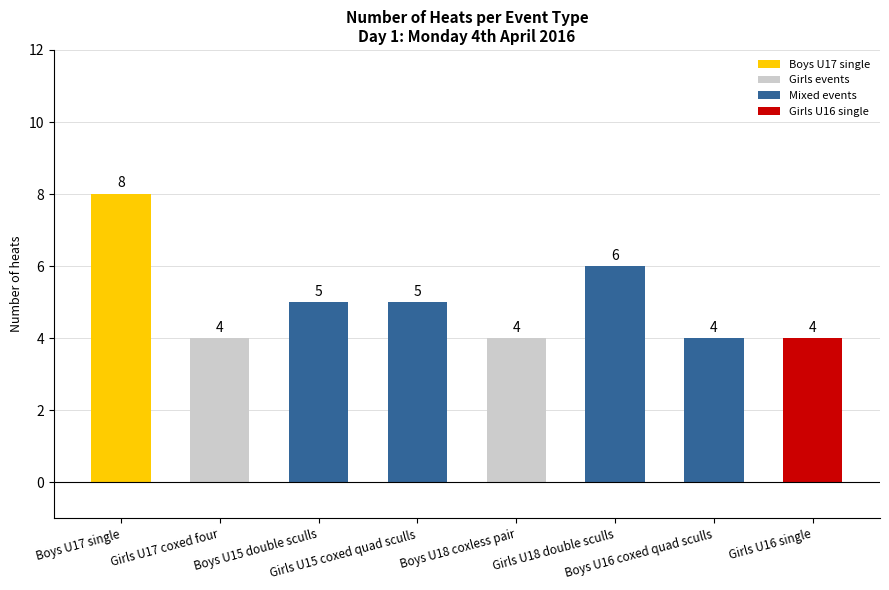

What is the value of the 4th bar from the left?

5